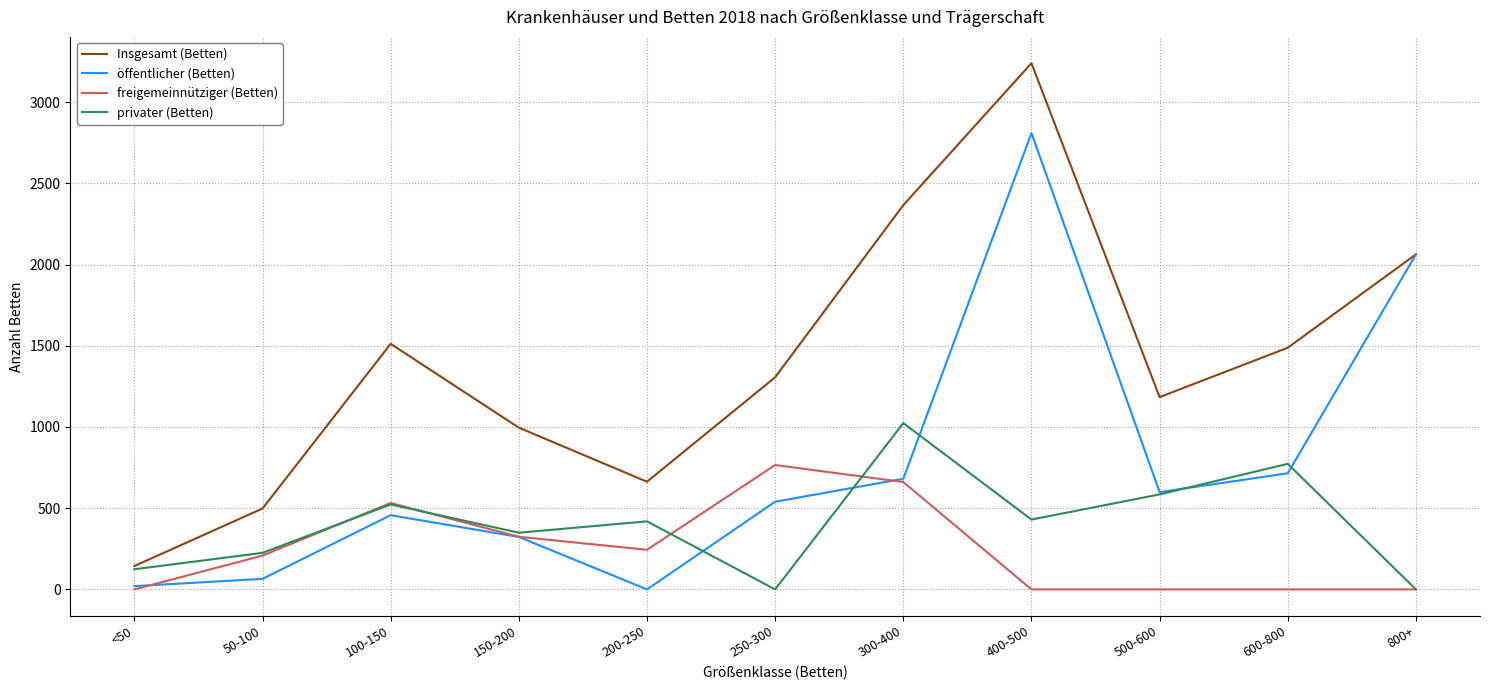

Between 200-250 and 600-800, which series saw the biggest shift?

Insgesamt (Betten)